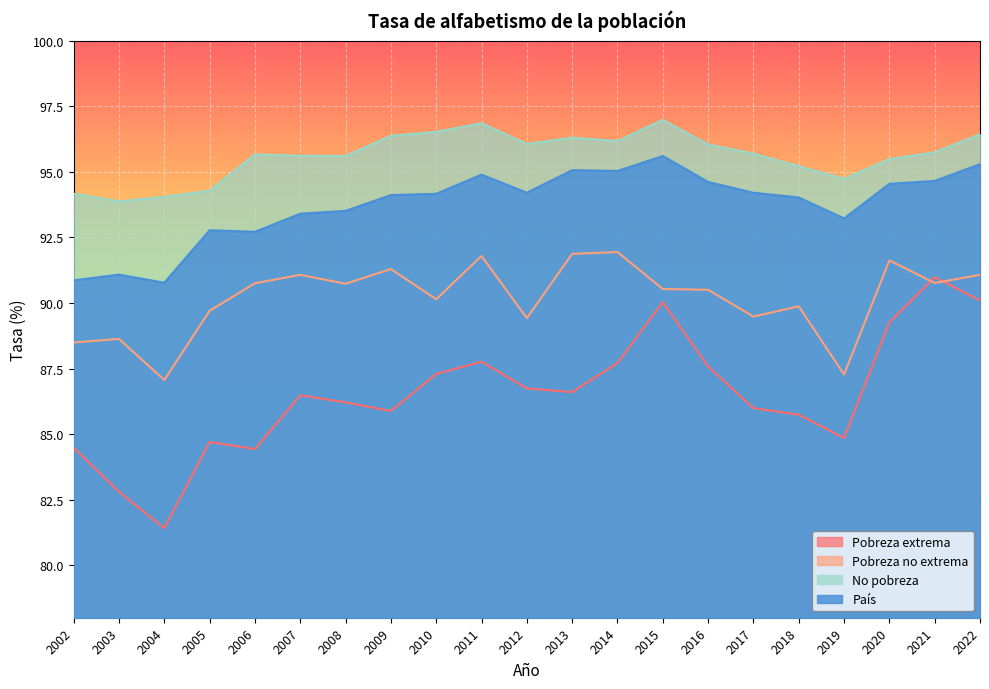

What is the sum of all Pobreza extrema values?

1817.0